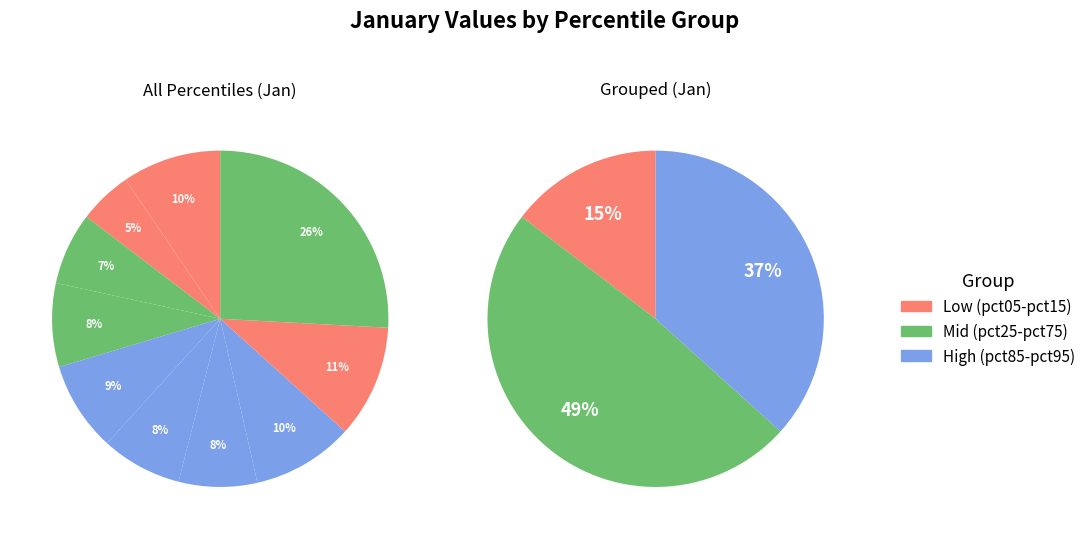

How many slices are in this pie chart?

10